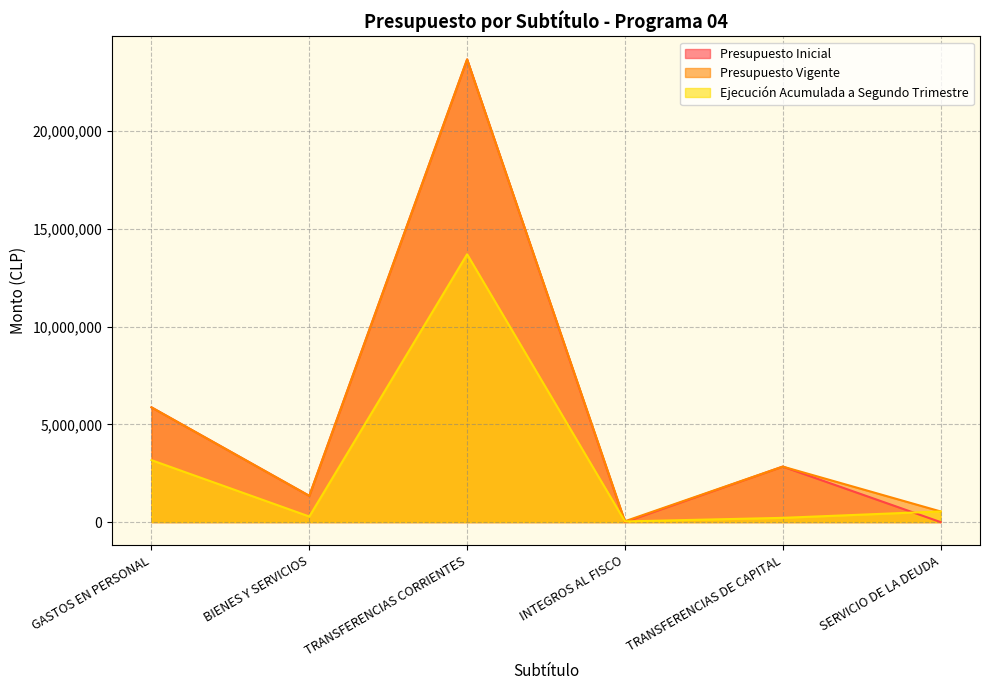

What are all the series names shown in the legend?

Presupuesto Inicial, Presupuesto Vigente, Ejecución Acumulada a Segundo Trimestre